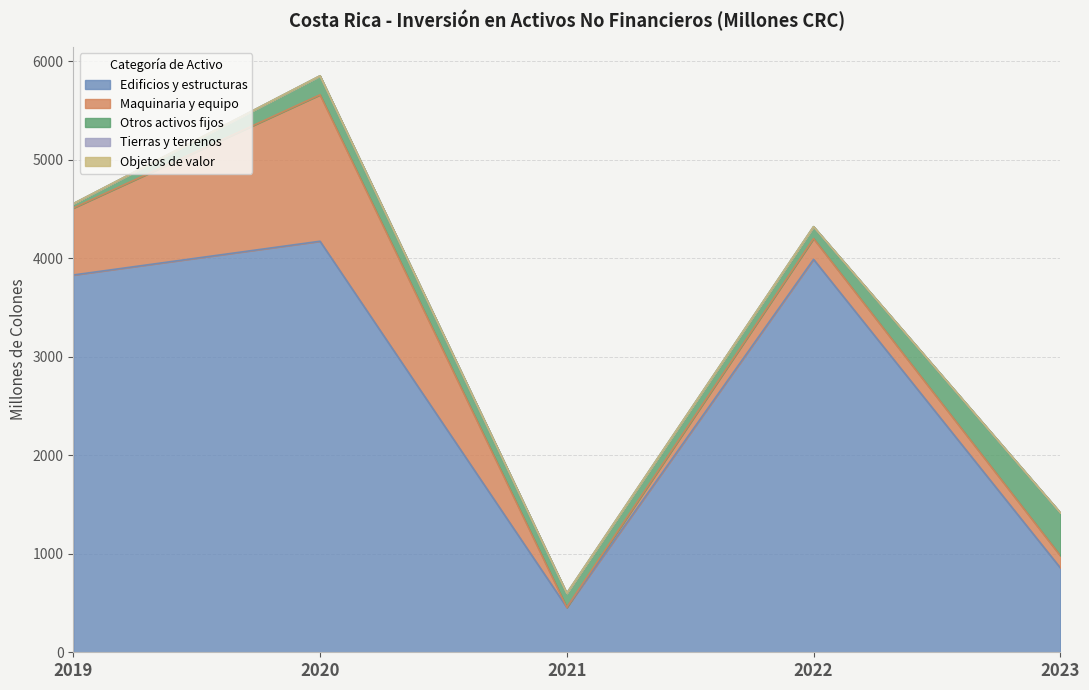

True or false: Edificios y estructuras and Maquinaria y equipo intersect in this chart.

False